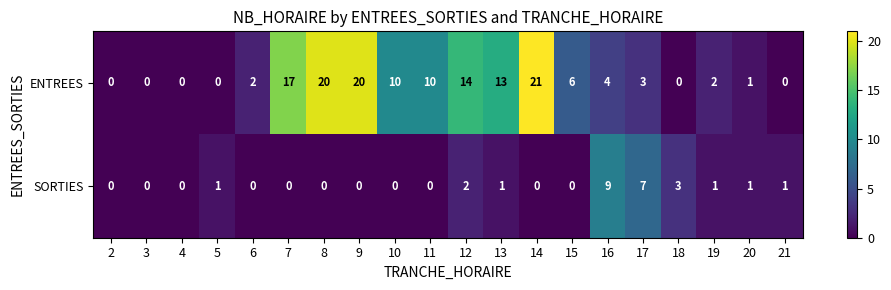

What is the spread (max minus min) of values at 15?

6